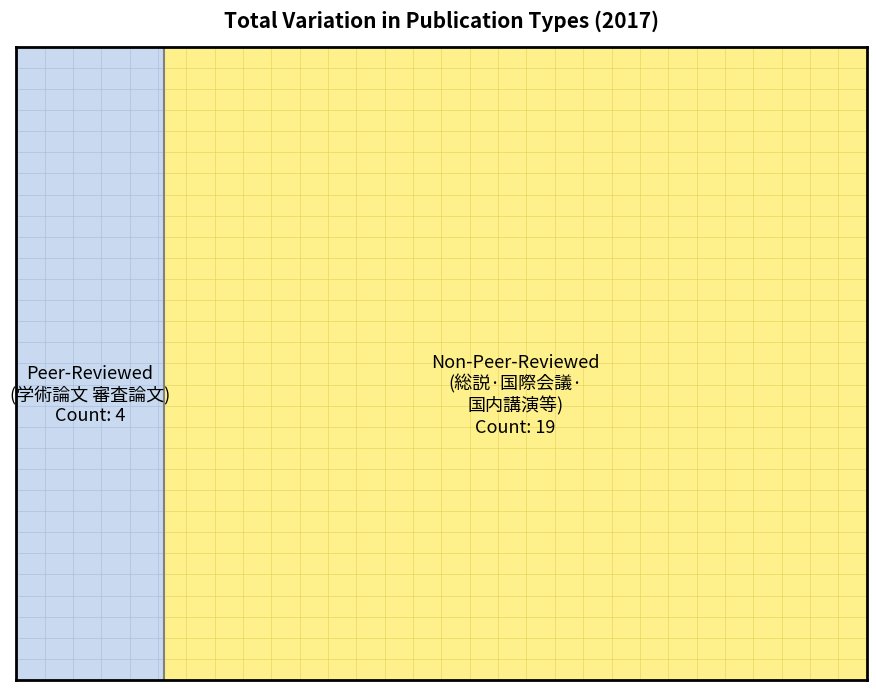

What is the maximum value for Peer Review (審査論文)?

4